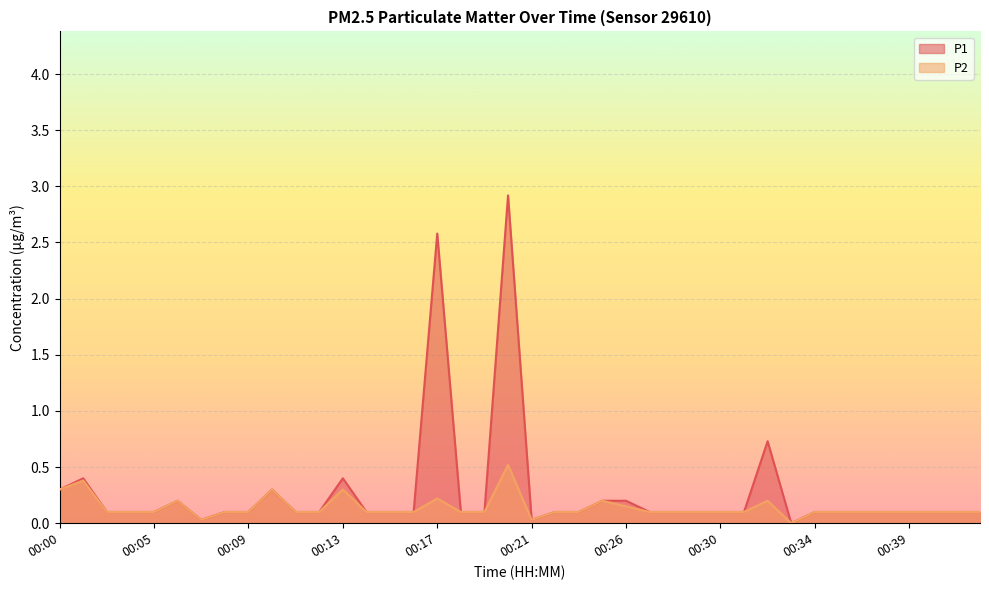

True or false: P1 has a value of 0.1 at 00:35.

False